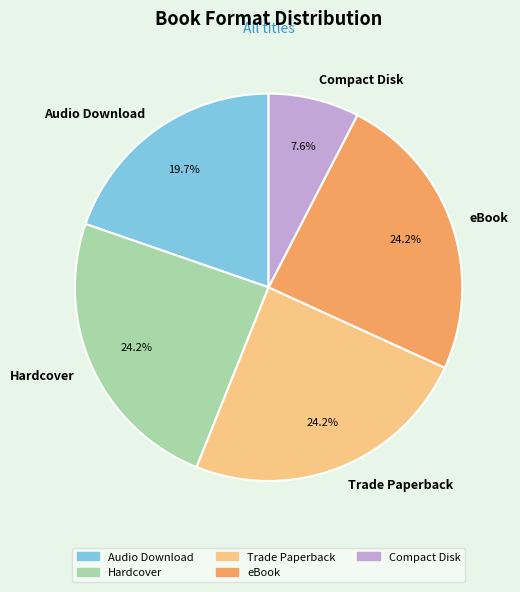

What is the total percentage of Audio Download and eBook?

43.9%